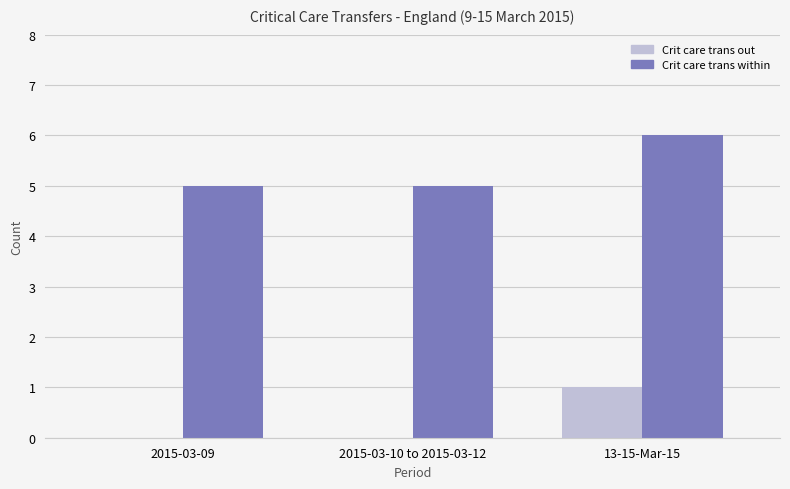

What is the sum of the Crit care trans within values at 13-15-Mar-15 and 2015-03-10 to 2015-03-12?

11